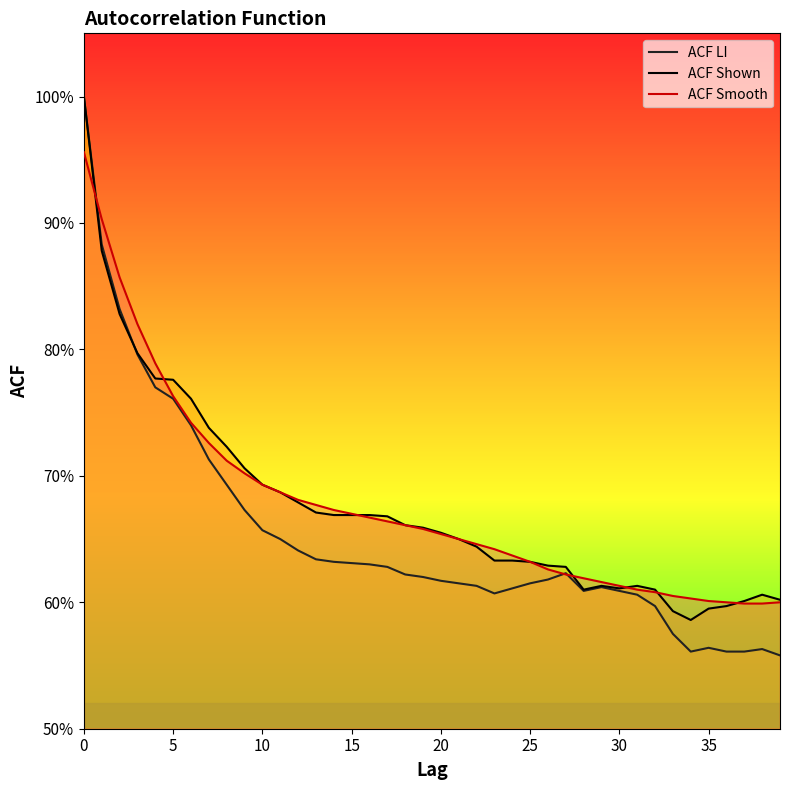

True or false: ACF Smooth has a value of 0.2 at 22.

False